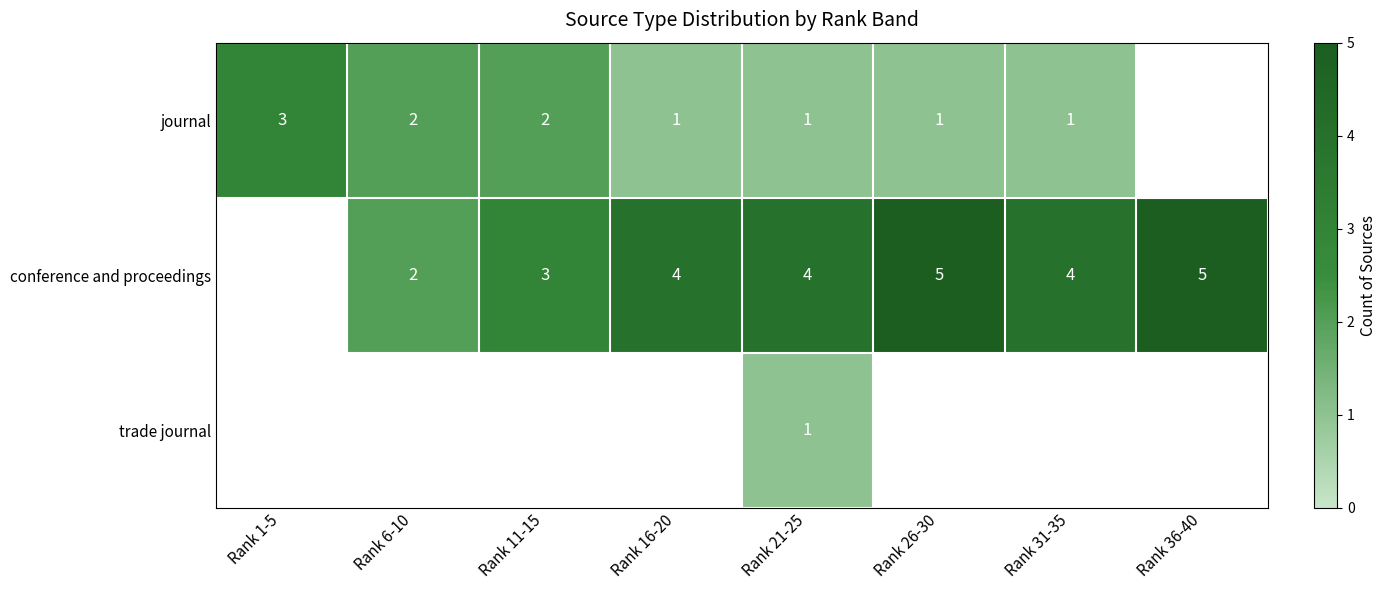

The conference and proceedings series shows 2 at Rank 6-10. True or false?

True